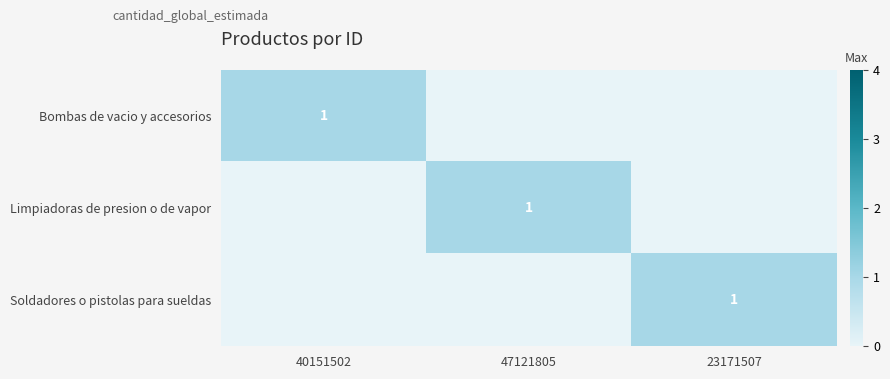

What value does the Bombas de vacio y accesorios series have at 40151502?

1